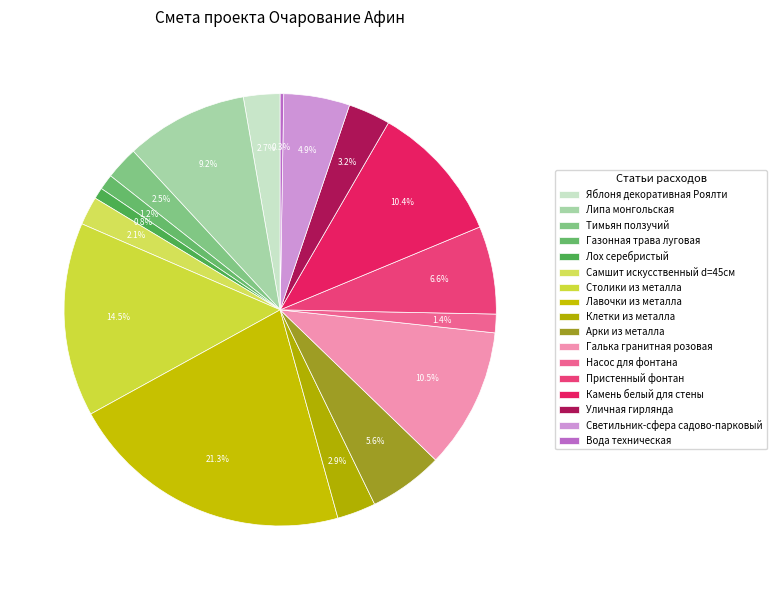

Rank the categories by value from lowest to highest.

Вода техническая, Лох серебристый, Газонная трава луговая, Насос для фонтана, Самшит искусственный d=45см, Тимьян ползучий, Яблоня декоративная Роялти, Клетки из металла, Уличная гирлянда, Светильник-сфера садово-парковый, Арки из металла, Пристенный фонтан, Липа монгольская, Камень белый для стены, Галька гранитная розовая, Столики из металла, Лавочки из металла